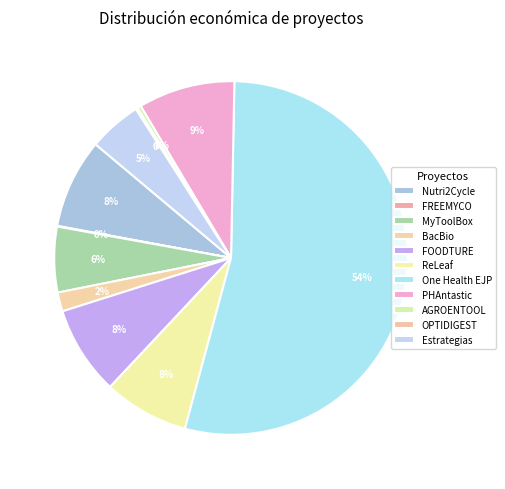

To the nearest percent, what is the combined percentage of FOODTURE and PHAntastic?

17%